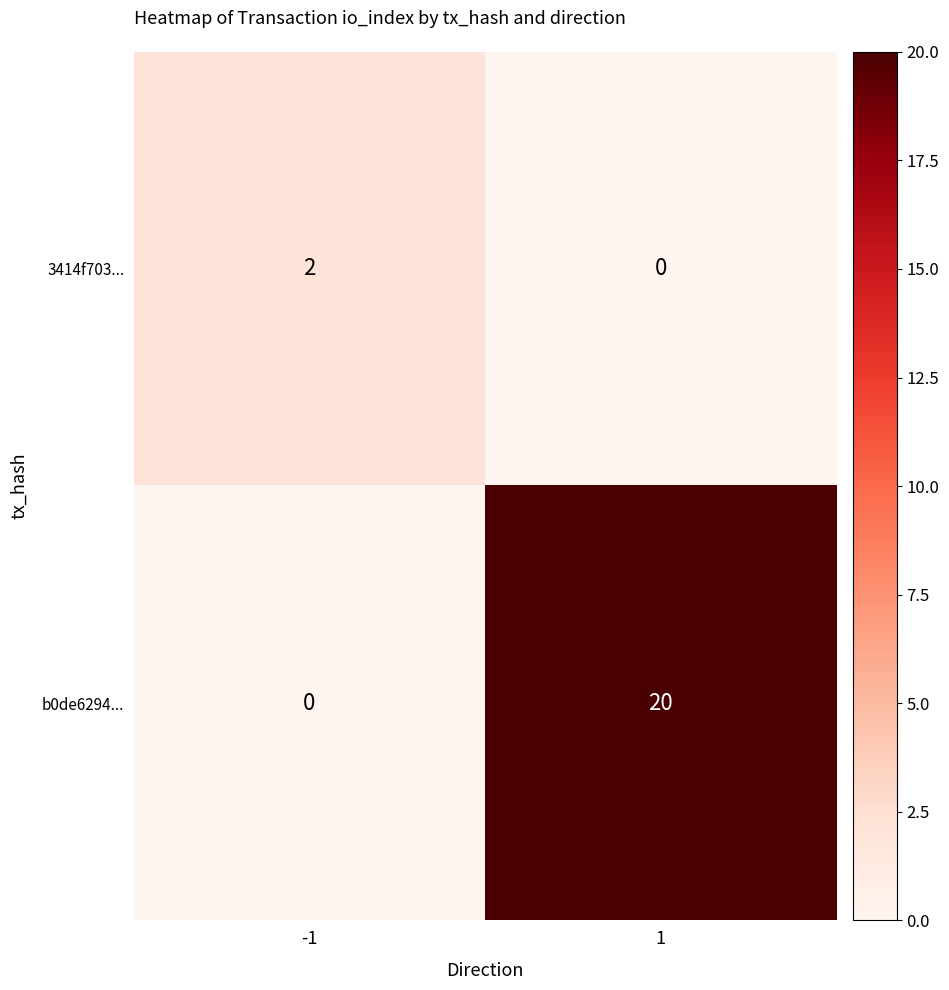

At -1, list the series in order from largest to smallest.

3414f703..., b0de6294...